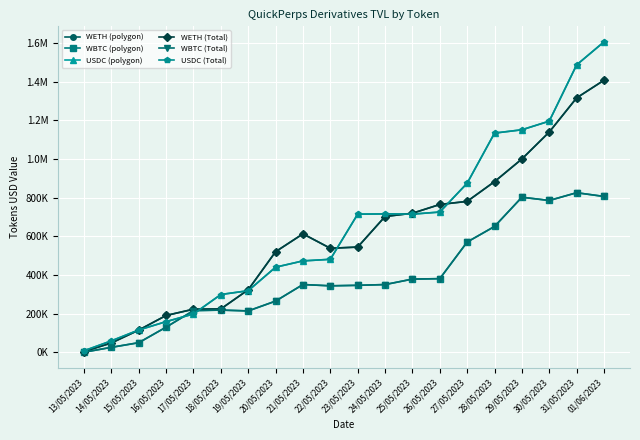

Which series has the largest range (max minus min)?

USDC (polygon)